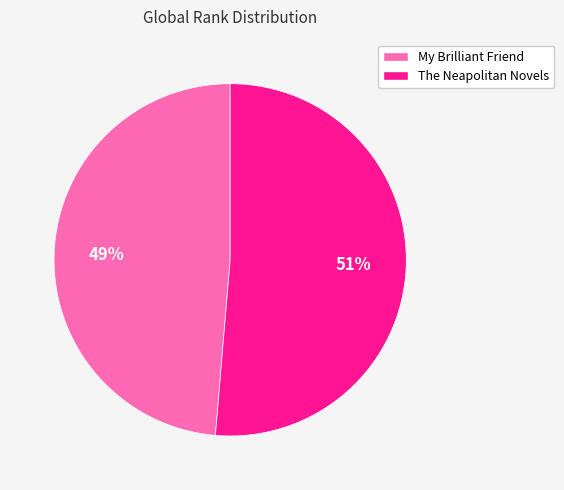

Count the number of slices in the pie.

2